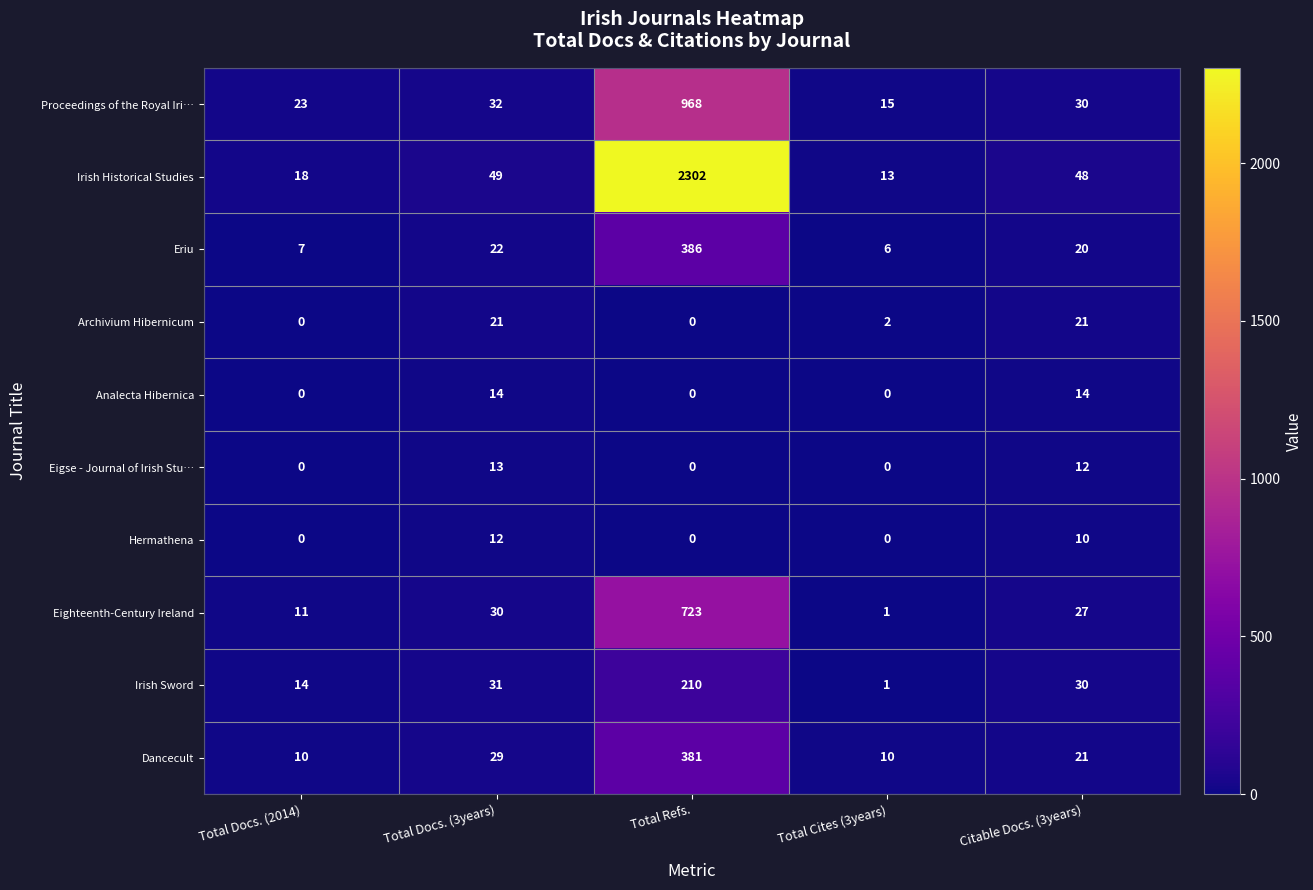

Count the number of categories in the chart.

5